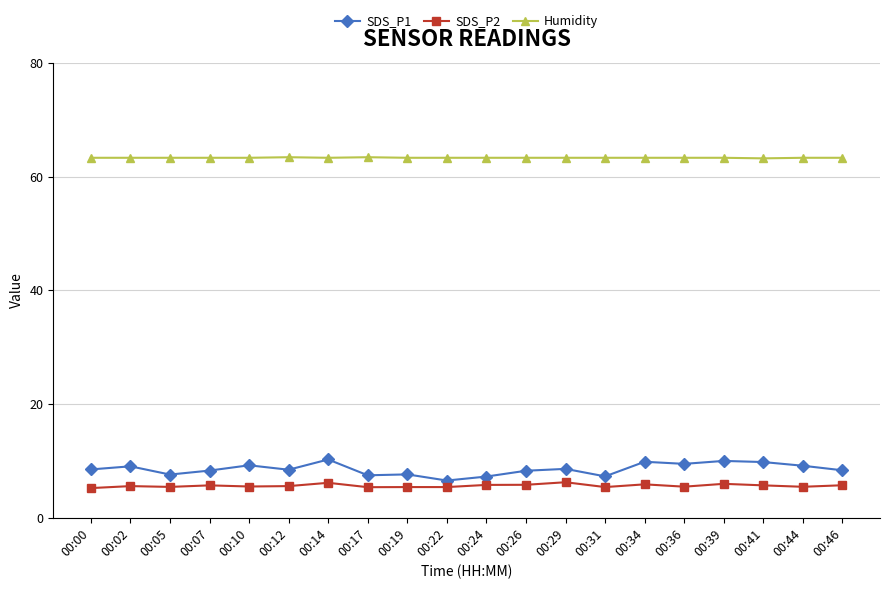

The value of SDS_P1 at 00:44 is 3.0. True or false?

False